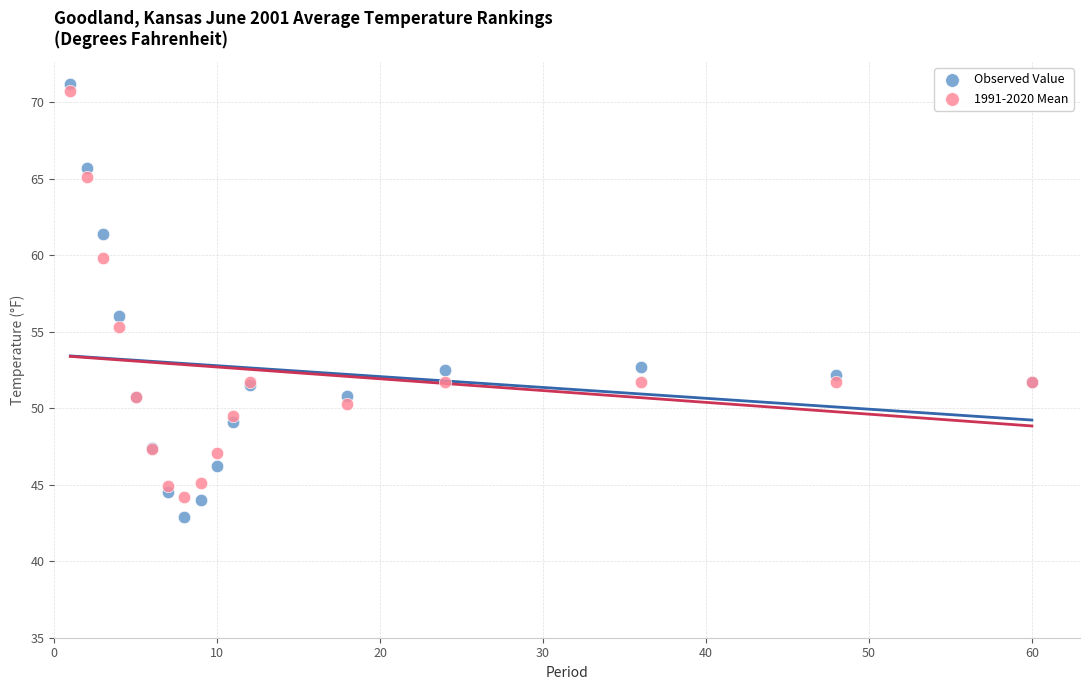

What are all the series names shown in the legend?

Observed Value, 1991-2020 Mean